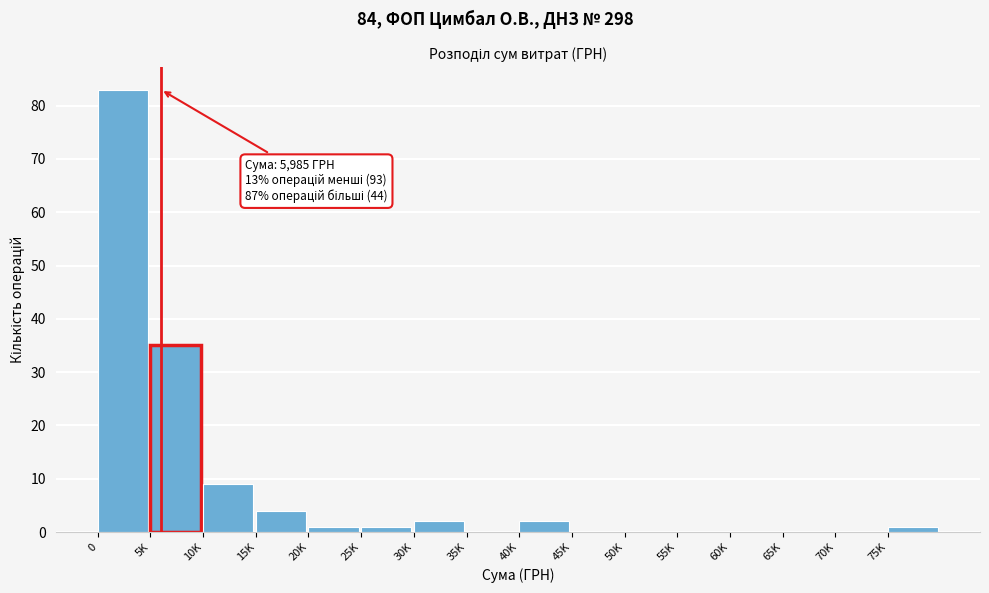

Reading right to left, extract all data points from this chart.

75K=1	70K=0	65K=0	60K=0	55K=0	50K=0	45K=0	40K=2	35K=0	30K=2	25K=1	20K=1	15K=4	10K=9	5K=35	0=83